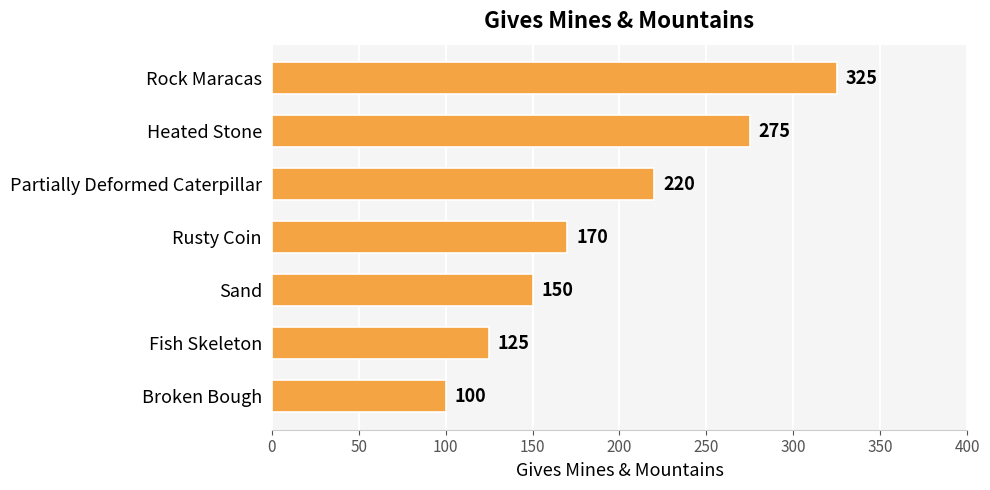

List the labels in order of value, largest first.

Rock Maracas, Heated Stone, Partially Deformed Caterpillar, Rusty Coin, Sand, Fish Skeleton, Broken Bough